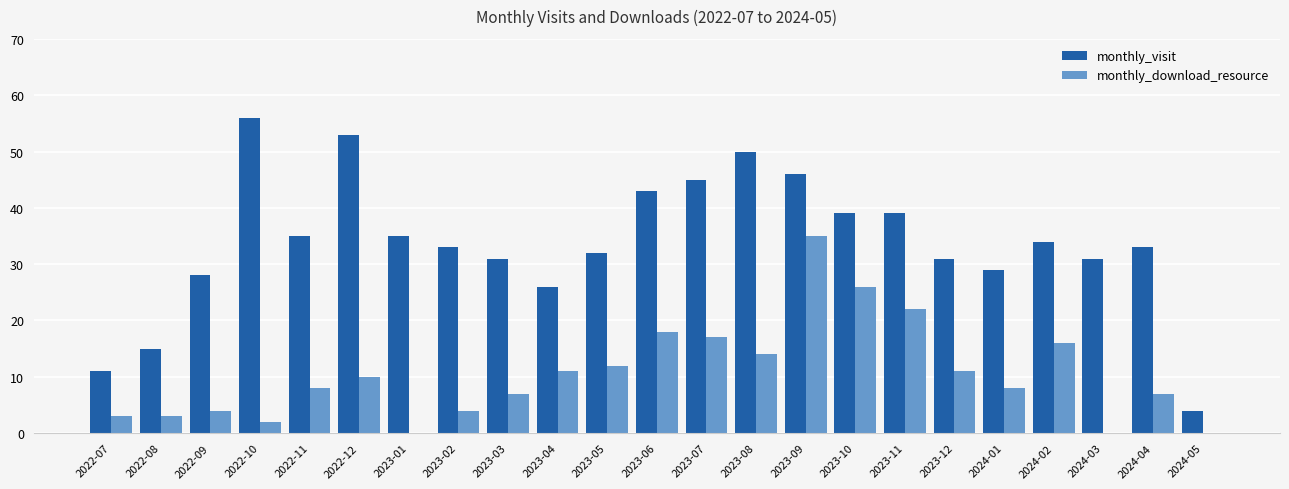

What is the sum of all monthly_visit values?

779